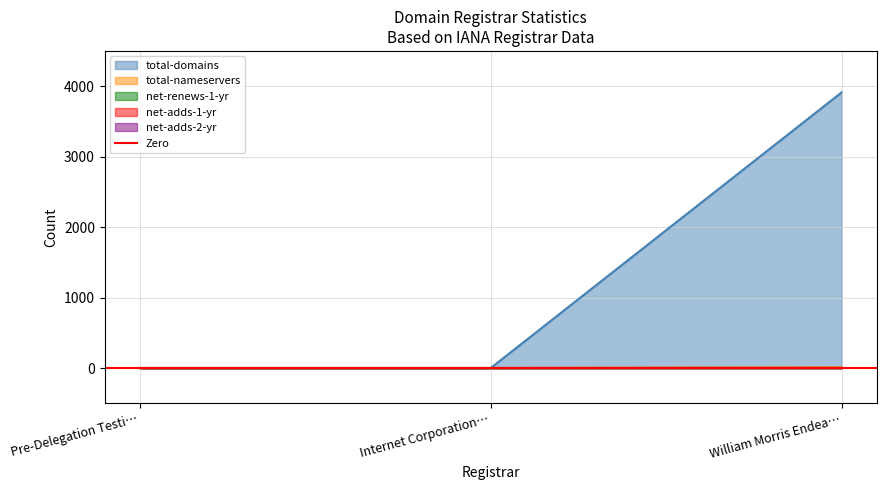

The total-domains series shows -2179 at Pre-Delegation Testi…. True or false?

False